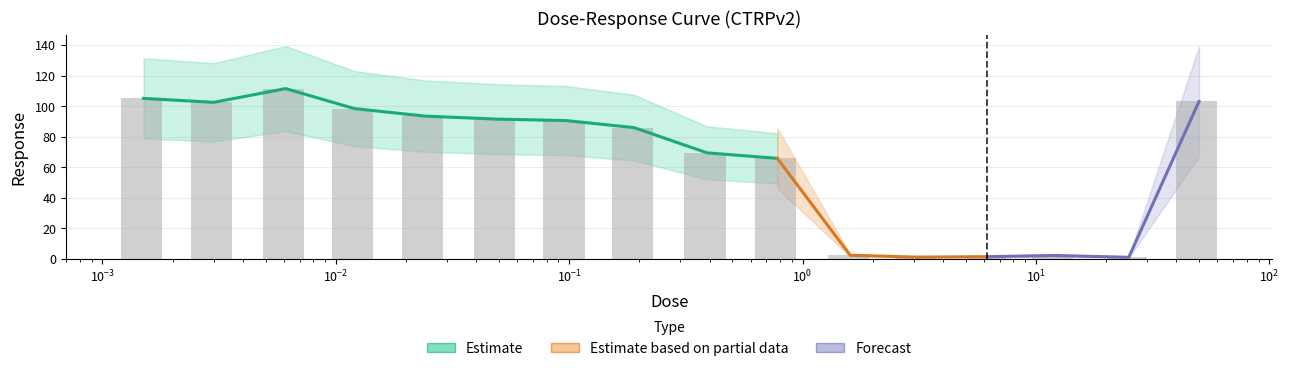

At which label does the data first exceed 90?

0.0015